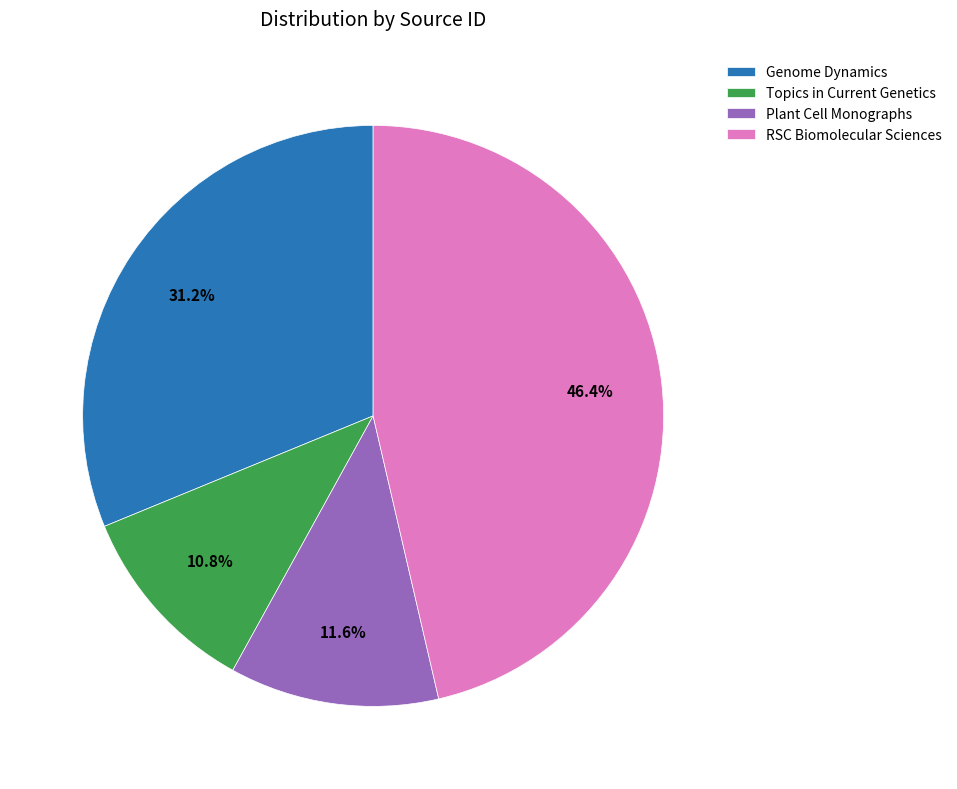

What is the total percentage of Plant Cell Monographs and RSC Biomolecular Sciences?

58.0%